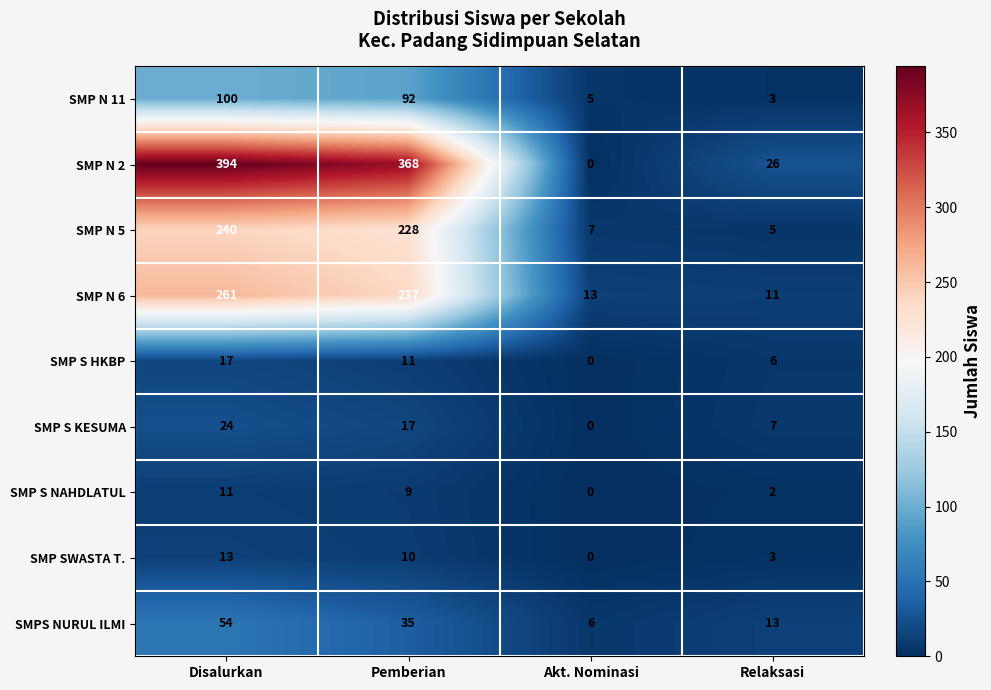

Rank the series at Disalurkan from highest to lowest value.

SMP N 2, SMP N 6, SMP N 5, SMP N 11, SMPS NURUL ILMI, SMP S KESUMA, SMP S HKBP, SMP SWASTA T., SMP S NAHDLATUL